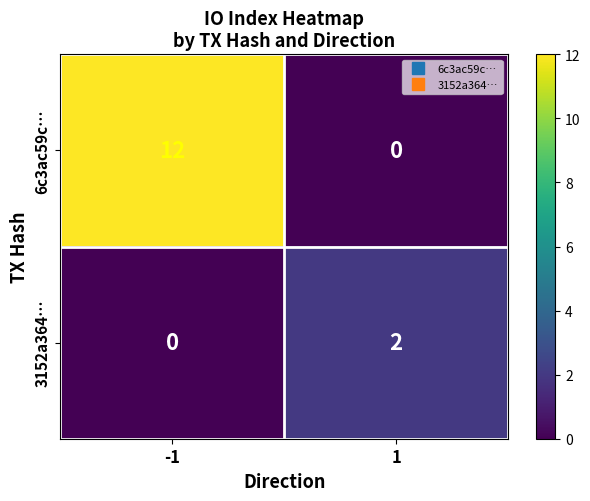

Reading left to right, extract all data points from this chart.

6c3ac59c…: -1=12	1=0
3152a364…: -1=0	1=2